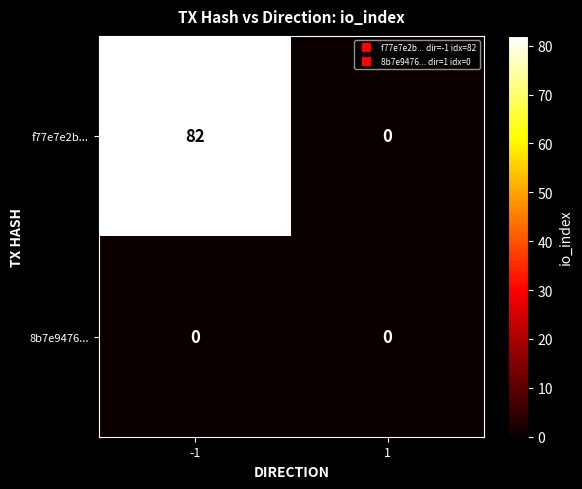

What is the greatest value displayed?

82